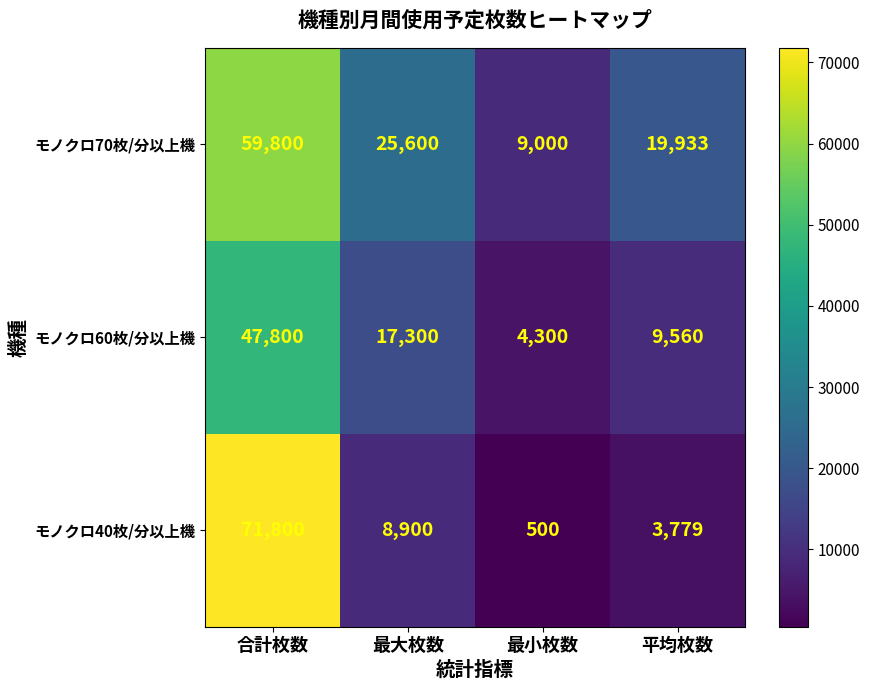

What is the average value of the モノクロ70枚/分以上機 series?

28583